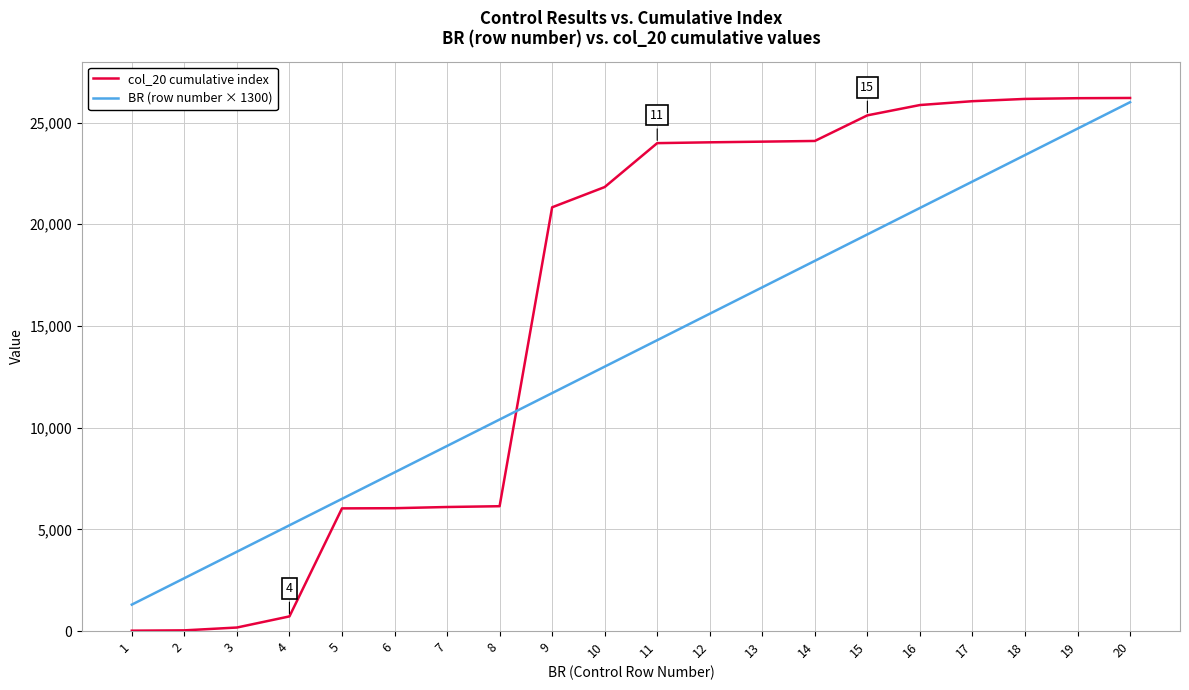

How many lines are shown in the chart?

2